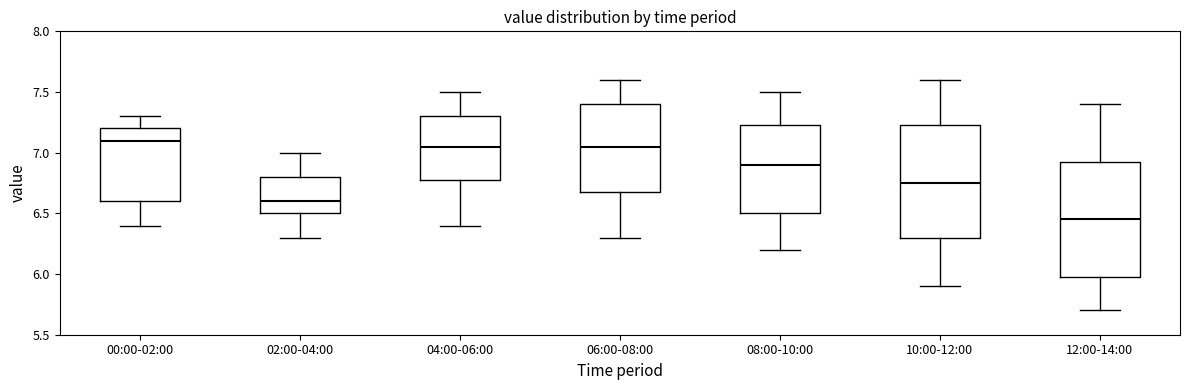

Reading left to right, read every box against the y-axis: the position of its median line, the range the box covers, and the ends of its whiskers. The values are not printed on the chart, so give them approximately, as read against the axis.

00:00-02:00: median 7.10, box 6.60 to 7.20, whiskers 6.40 to 7.30
02:00-04:00: median 6.60, box 6.50 to 6.80, whiskers 6.30 to 7.00
04:00-06:00: median 7.05, box 6.80 to 7.30, whiskers 6.40 to 7.50
06:00-08:00: median 7.05, box 6.70 to 7.40, whiskers 6.30 to 7.60
08:00-10:00: median 6.90, box 6.50 to 7.25, whiskers 6.20 to 7.50
10:00-12:00: median 6.75, box 6.30 to 7.25, whiskers 5.90 to 7.60
12:00-14:00: median 6.45, box 6.00 to 6.95, whiskers 5.70 to 7.40